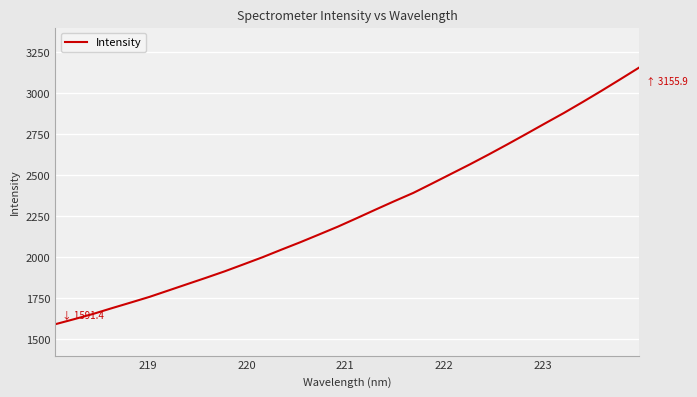

How many categories are shown in the chart?

32